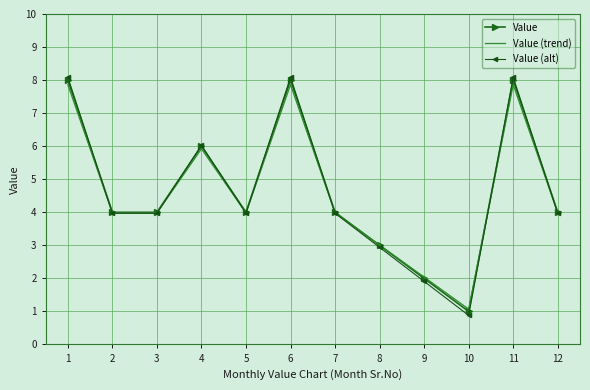

Which category has the lowest value in the Value (trend) series?

10